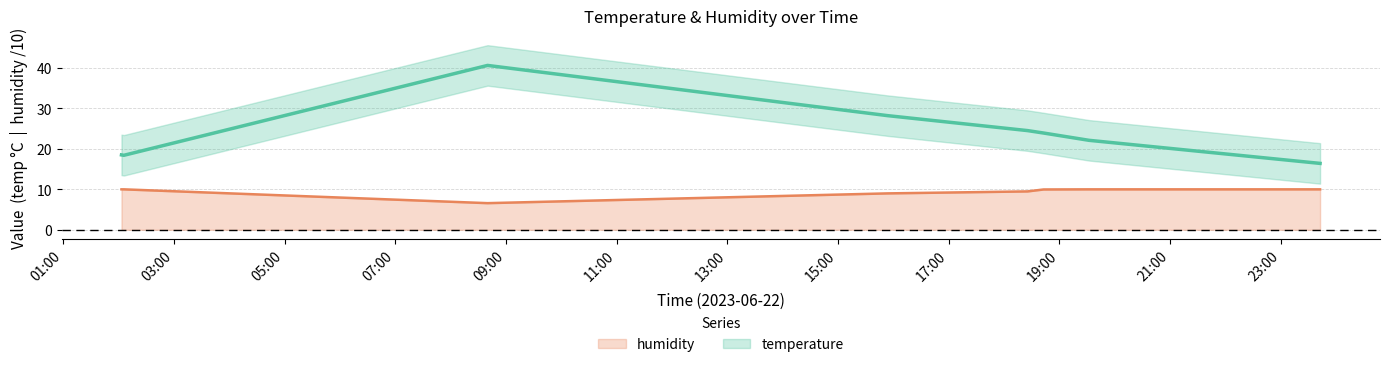

What is the smallest value displayed?

6.6